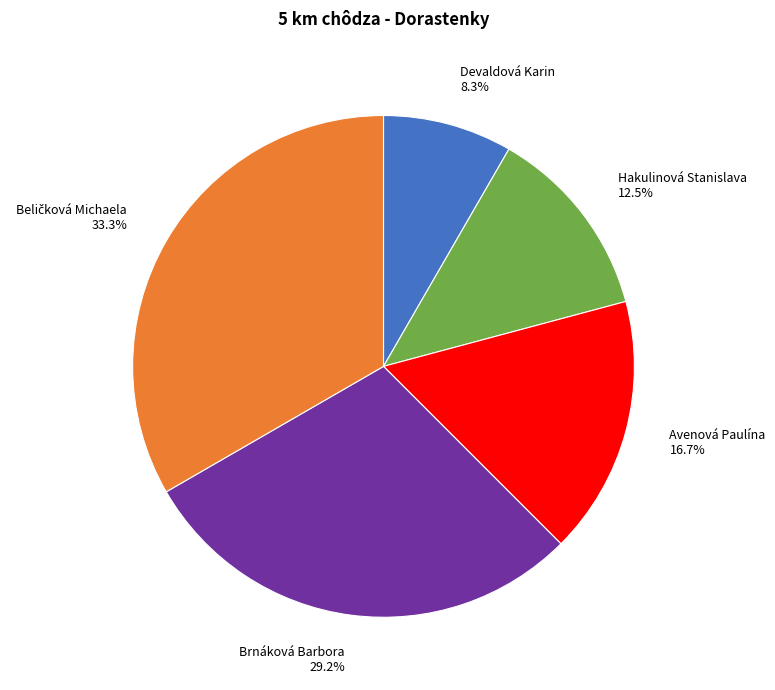

Which category has the smallest portion of the pie?

Devaldová Karin